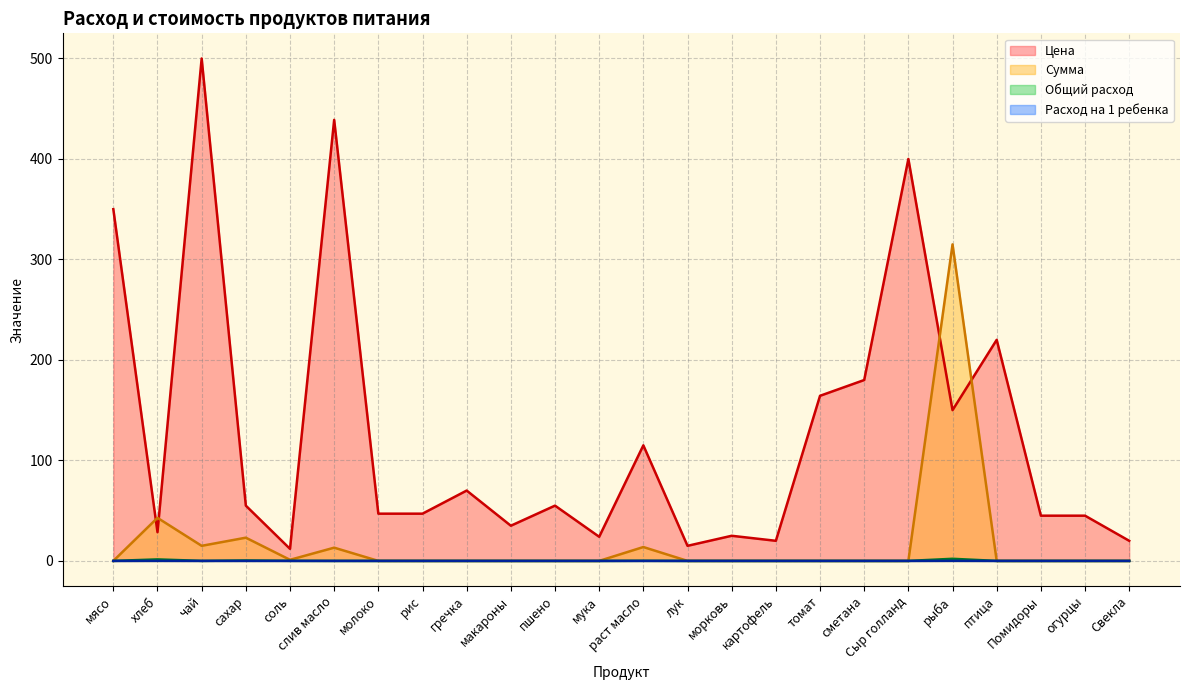

Which series has the largest range (max minus min)?

Цена